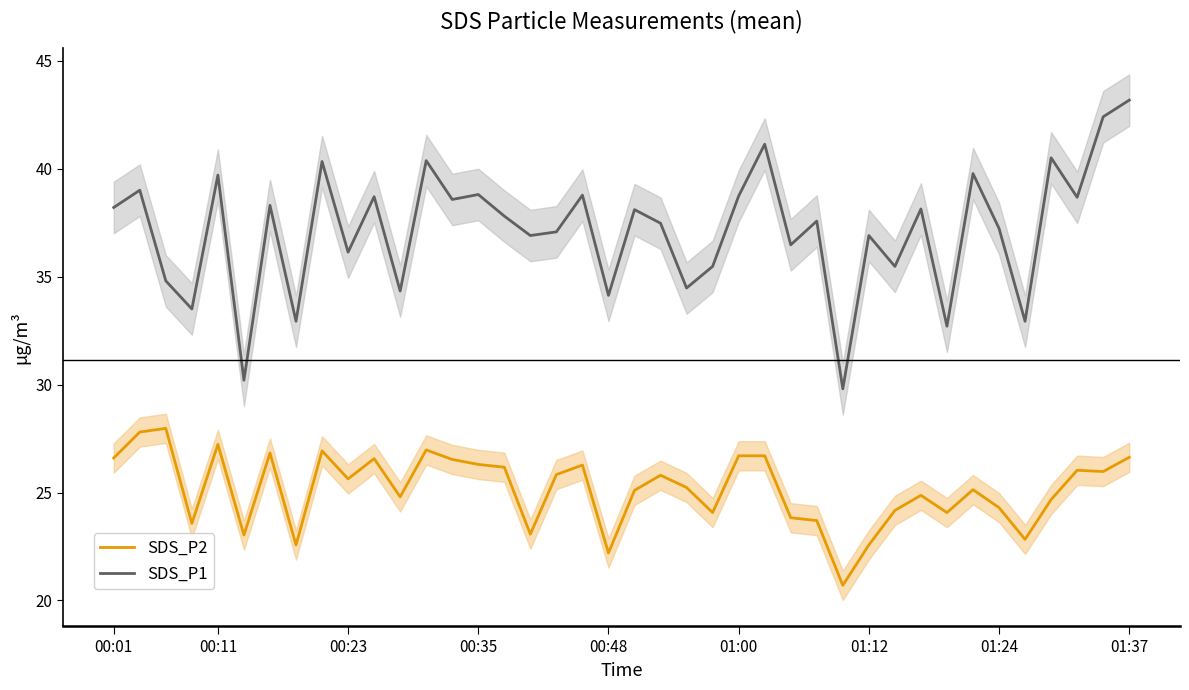

True or false: SDS_P1 and SDS_P2 cross at least once.

False